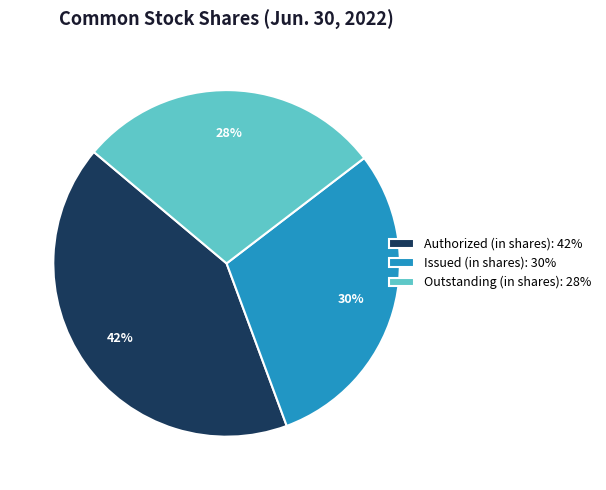

Rank the categories by value from highest to lowest.

Authorized (in shares): 42%, Issued (in shares): 30%, Outstanding (in shares): 28%